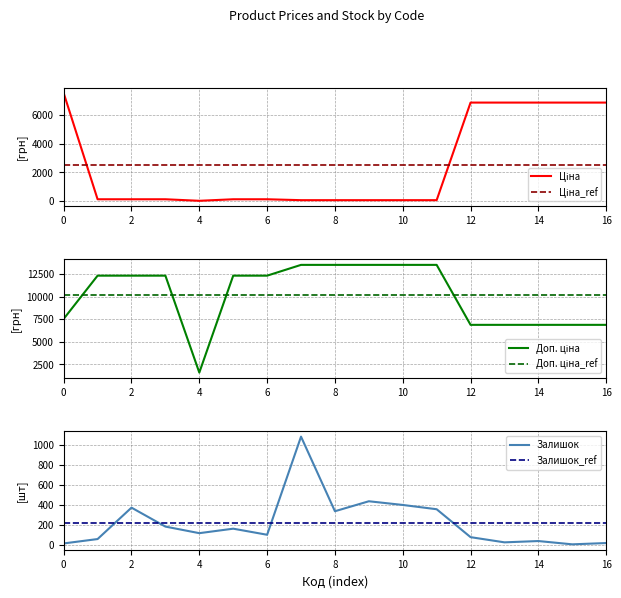

At how many categories does at least one series exceed 8465?

10